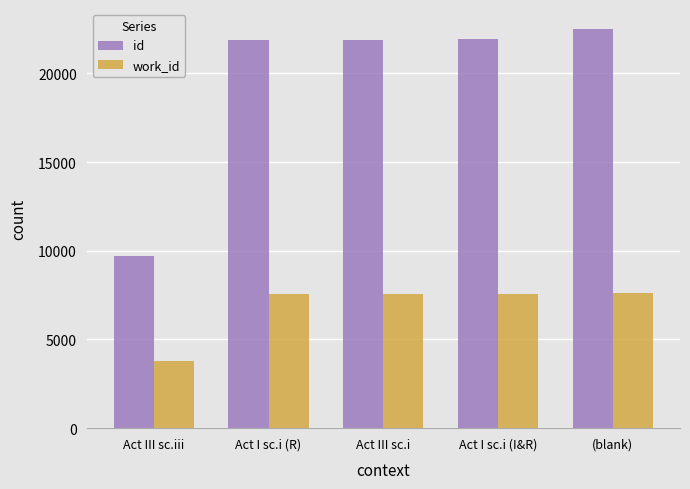

Does the chart contain any negative values?

No